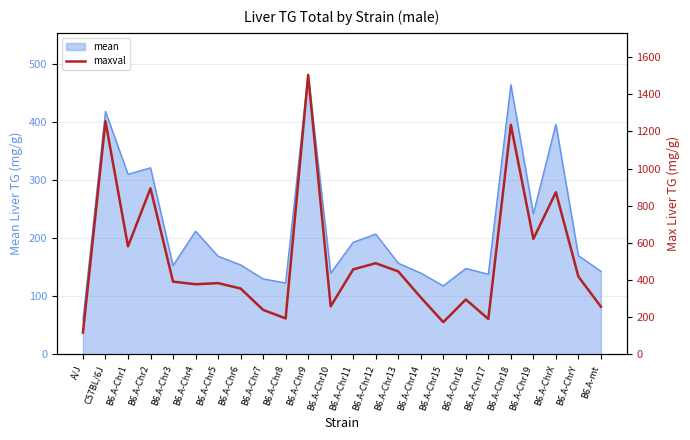

What is the label of the 20th point from the right?

B6.A-Chr3